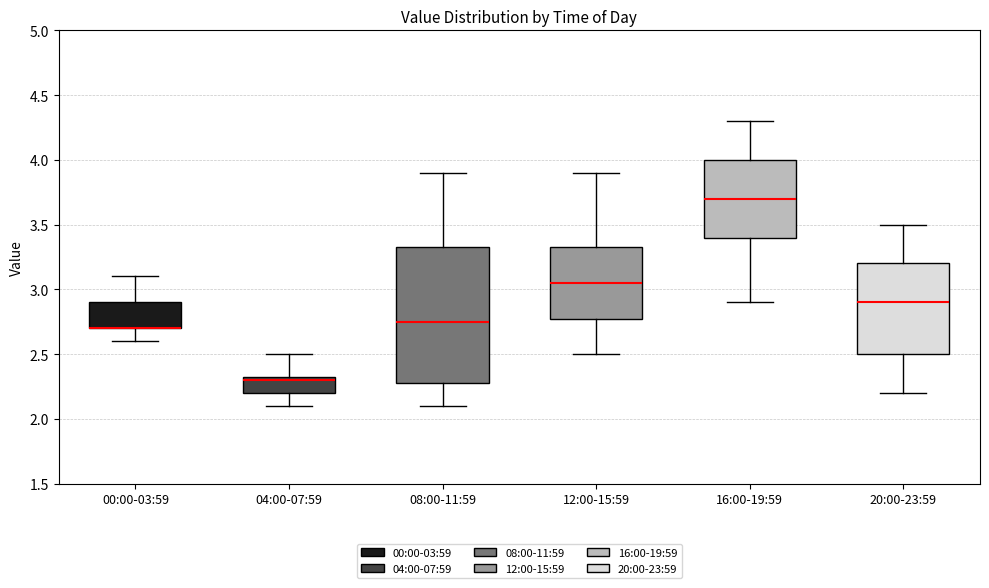

Which box is the tallest, from its lower edge to its upper edge?

08:00-11:59